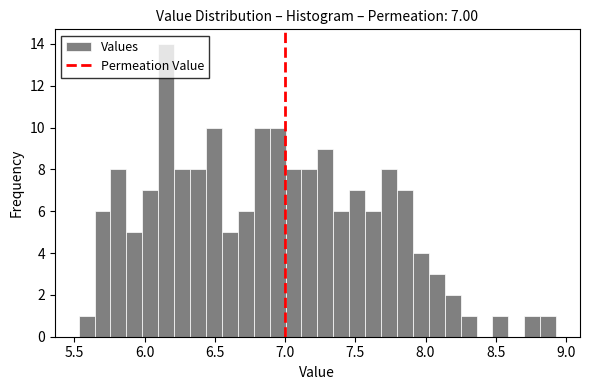

Around what value on the x-axis is the tallest bar? Give the approximate position of its centre, as read against the axis.

6.15